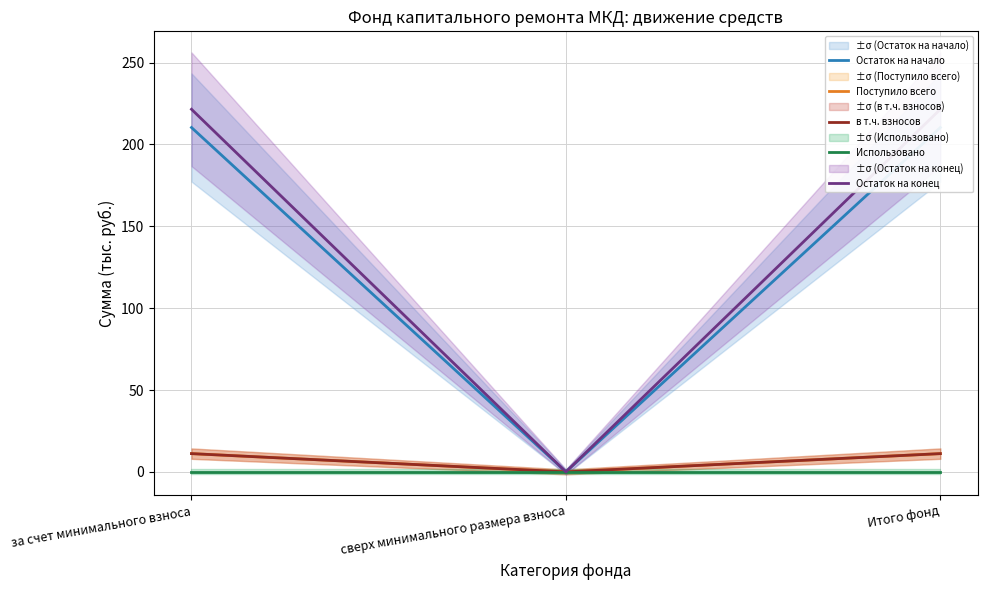

Reading left to right, transcribe all the data shown in this chart.

Остаток на начало: за счет минимального взноса=210.3	сверх минимального размера взноса=0.0	Итого фонд=210.3
Поступило всего: за счет минимального взноса=11.1	сверх минимального размера взноса=0.0	Итого фонд=11.1
в т.ч. взносов: за счет минимального взноса=11.1	сверх минимального размера взноса=0.0	Итого фонд=11.1
Использовано: за счет минимального взноса=0.0	сверх минимального размера взноса=0.0	Итого фонд=0.0
Остаток на конец: за счет минимального взноса=221.5	сверх минимального размера взноса=0.0	Итого фонд=221.5